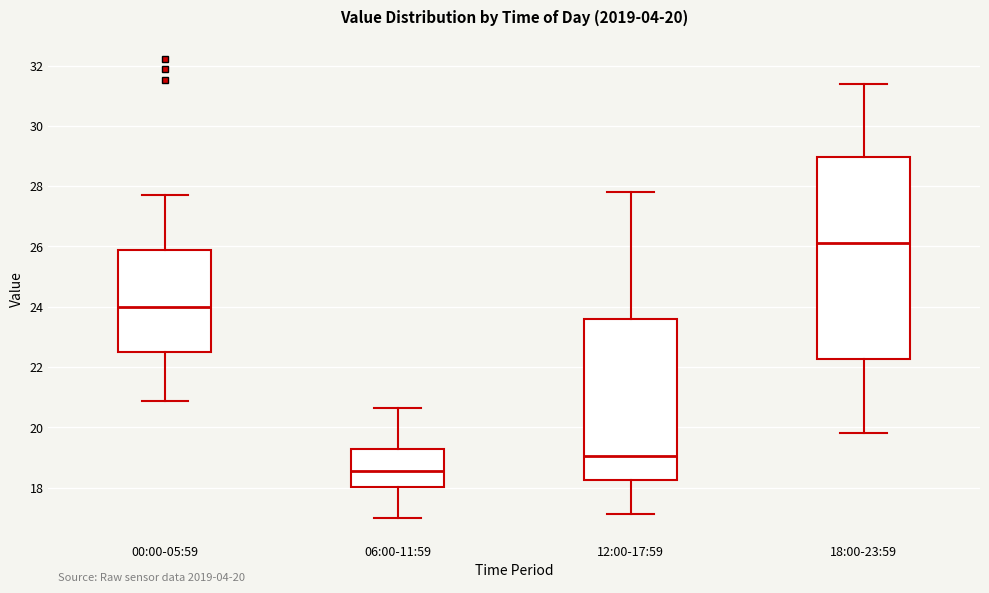

Which box has the lowest median line?

06:00-11:59